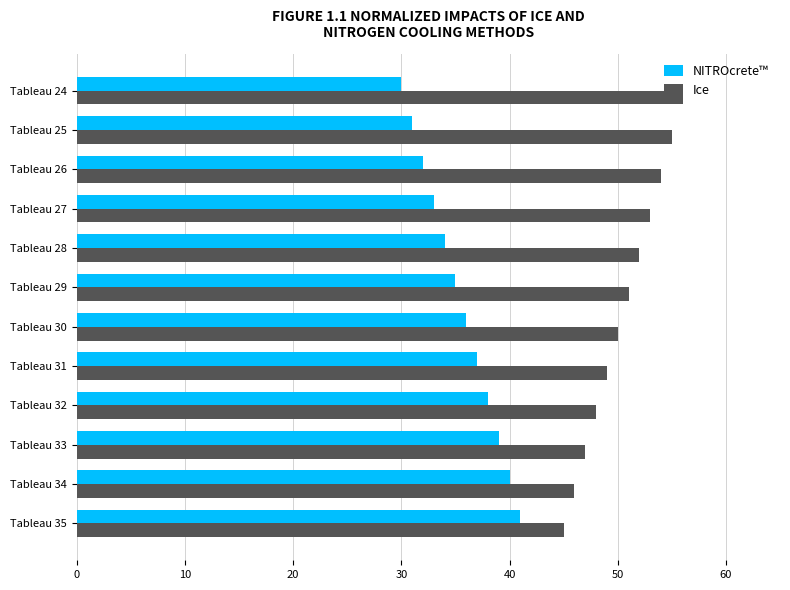

List the labels in order of NITROcrete™ value, smallest first.

Tableau 24, Tableau 25, Tableau 26, Tableau 27, Tableau 28, Tableau 29, Tableau 30, Tableau 31, Tableau 32, Tableau 33, Tableau 34, Tableau 35